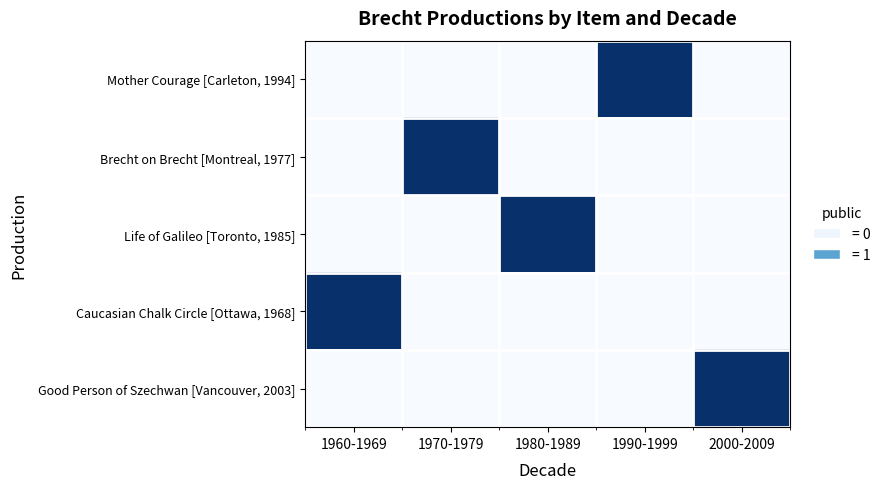

What is the difference between the highest and lowest values at 1960-1969?

1